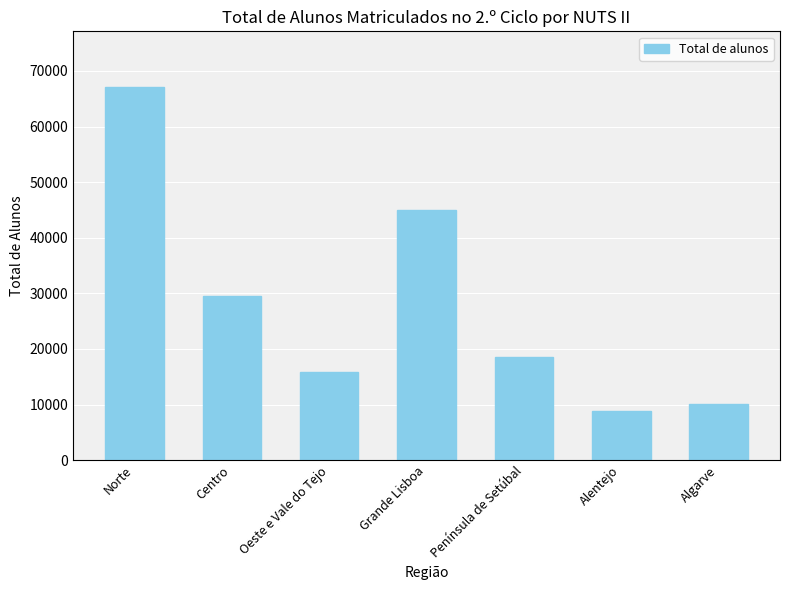

What is the label of the 5th bar from the right?

Oeste e Vale do Tejo